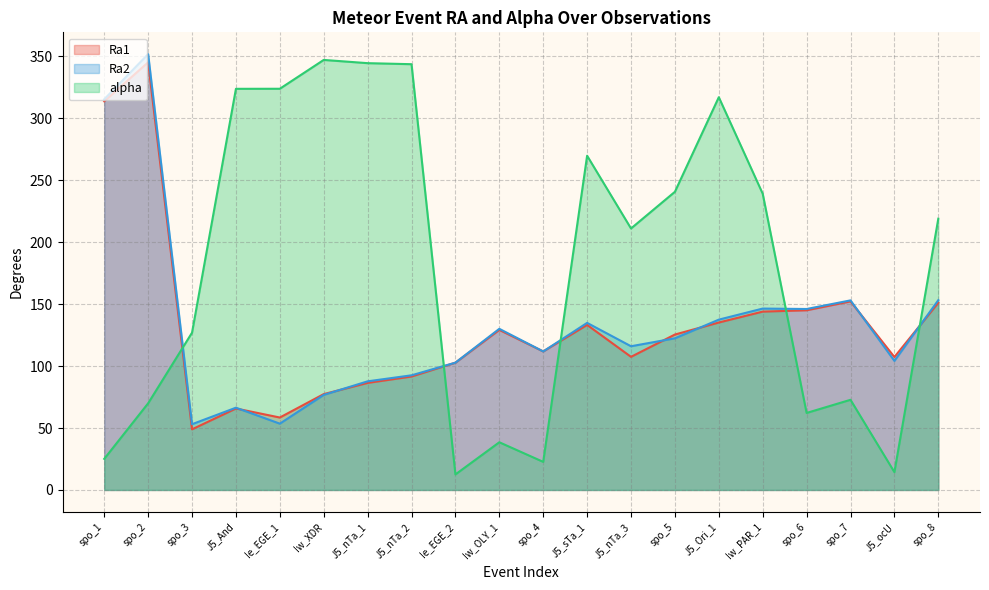

True or false: Ra1 has more than 0 points higher than both neighbors.

True